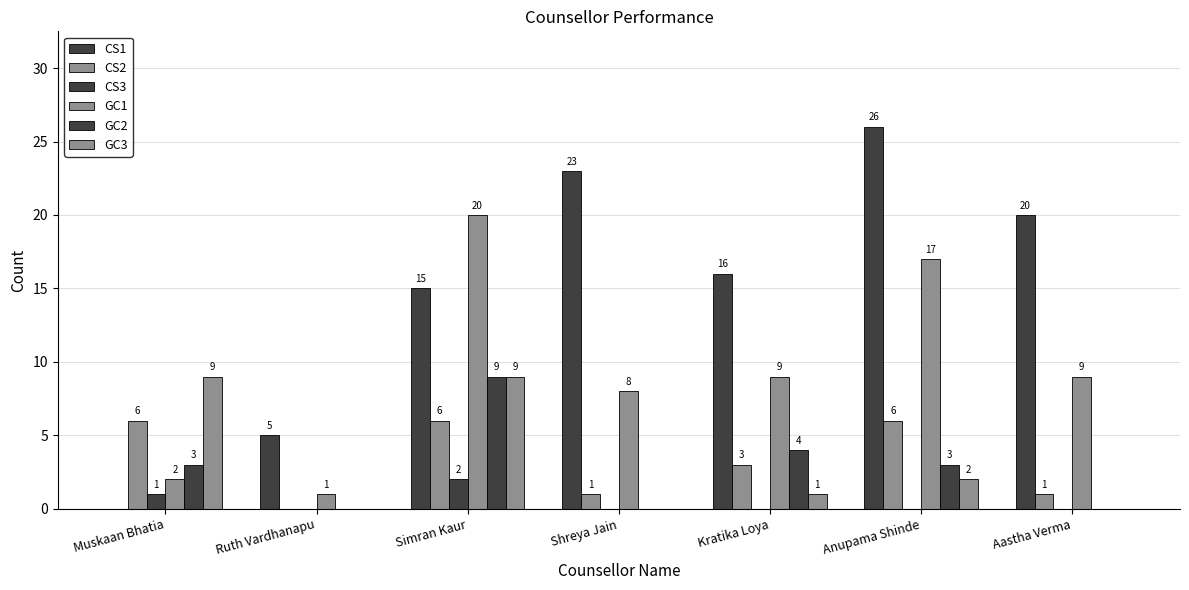

What is the difference between the maximum and minimum values in the GC3 series?

9